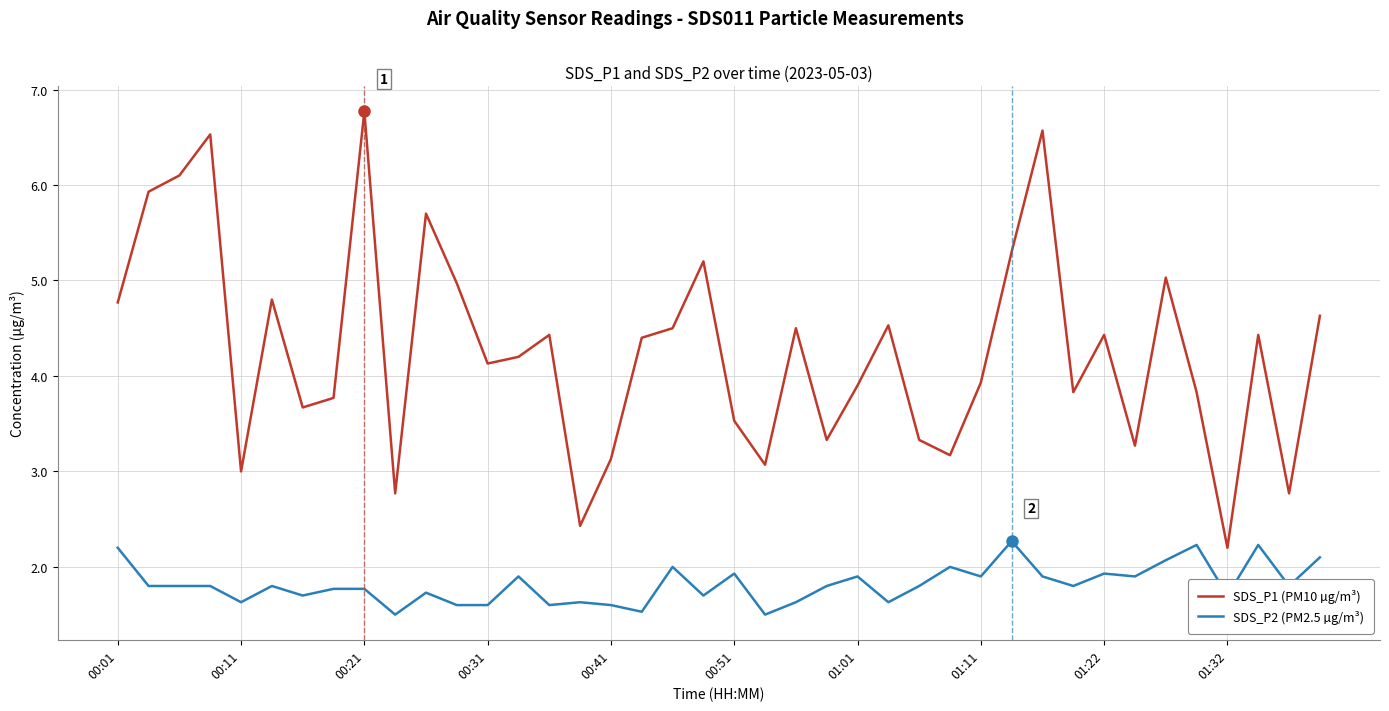

True or false: SDS_P2 (PM2.5 µg/m³) and SDS_P1 (PM10 µg/m³) intersect in this chart.

False